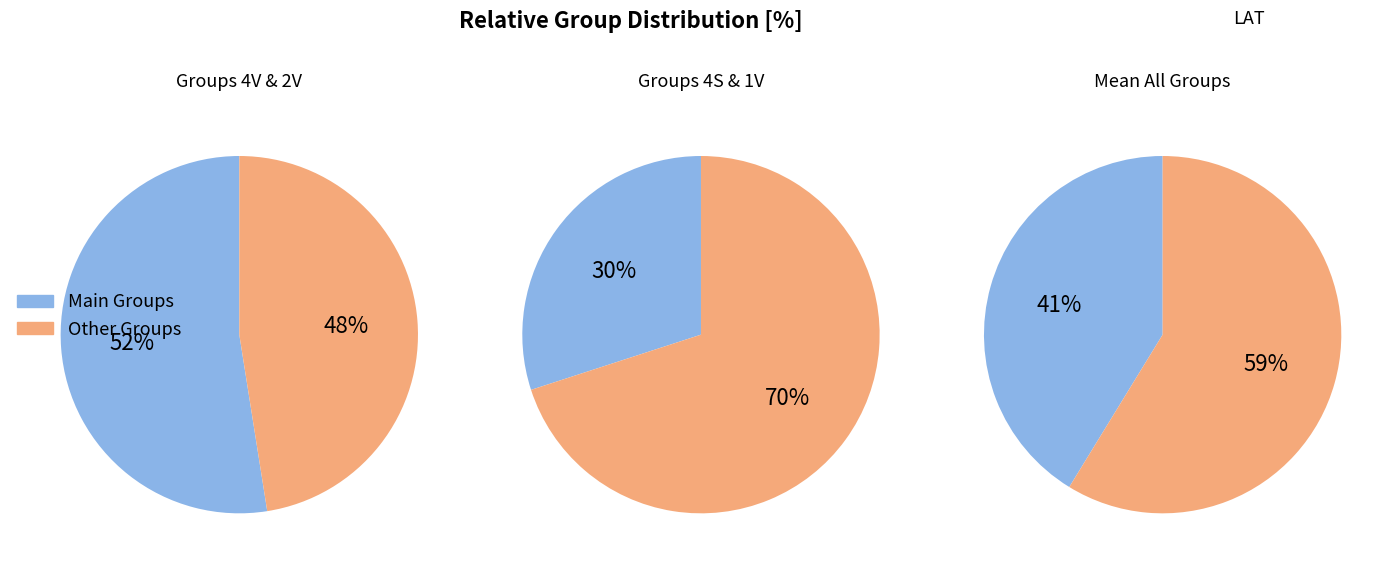

The 4S slice represents 1% of the pie. True or false?

False